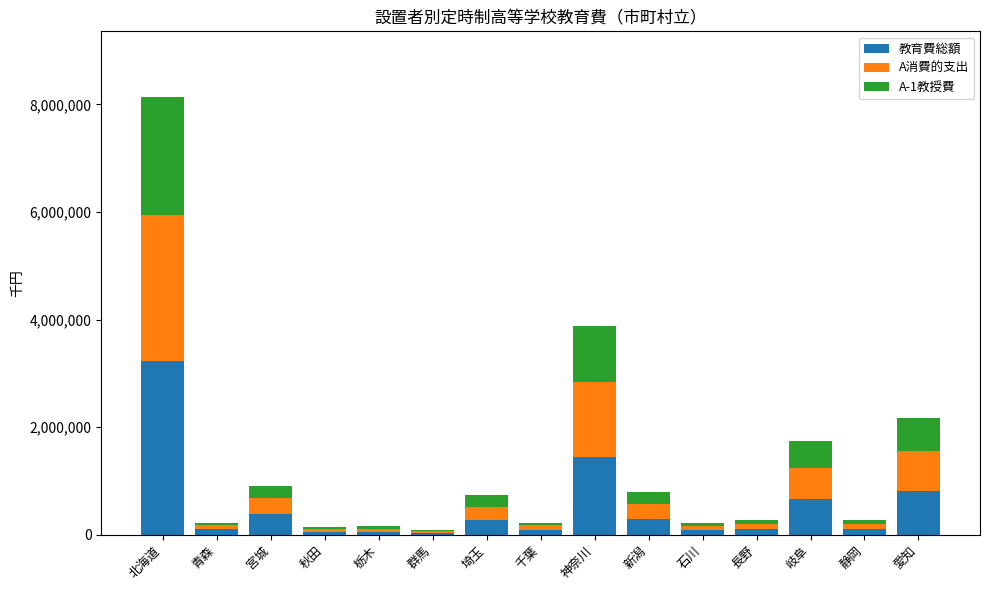

At which category is the sum across all series the highest?

北海道